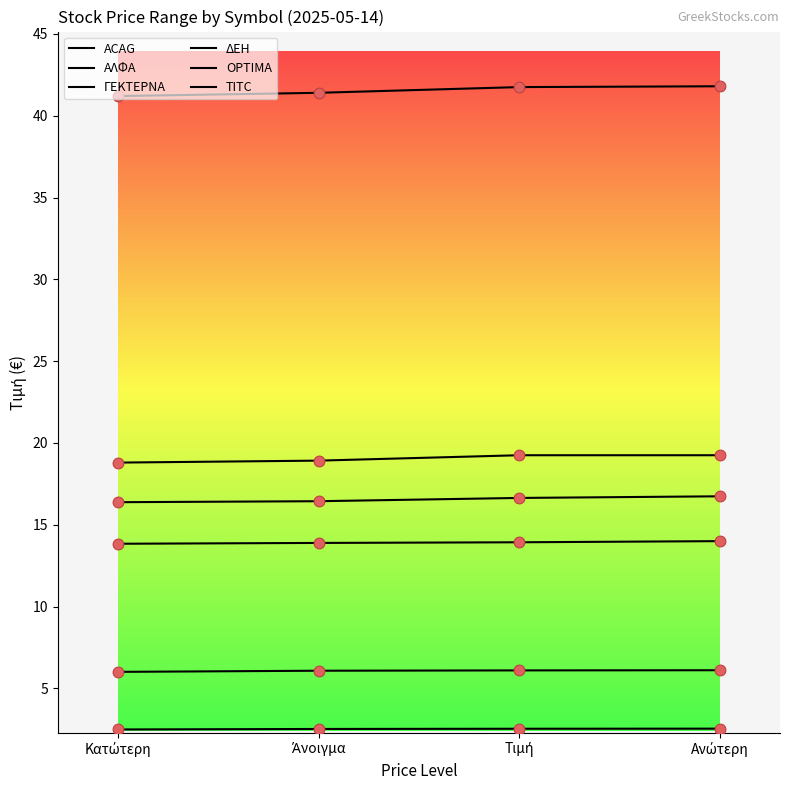

At how many categories does at least one series exceed 35?

4